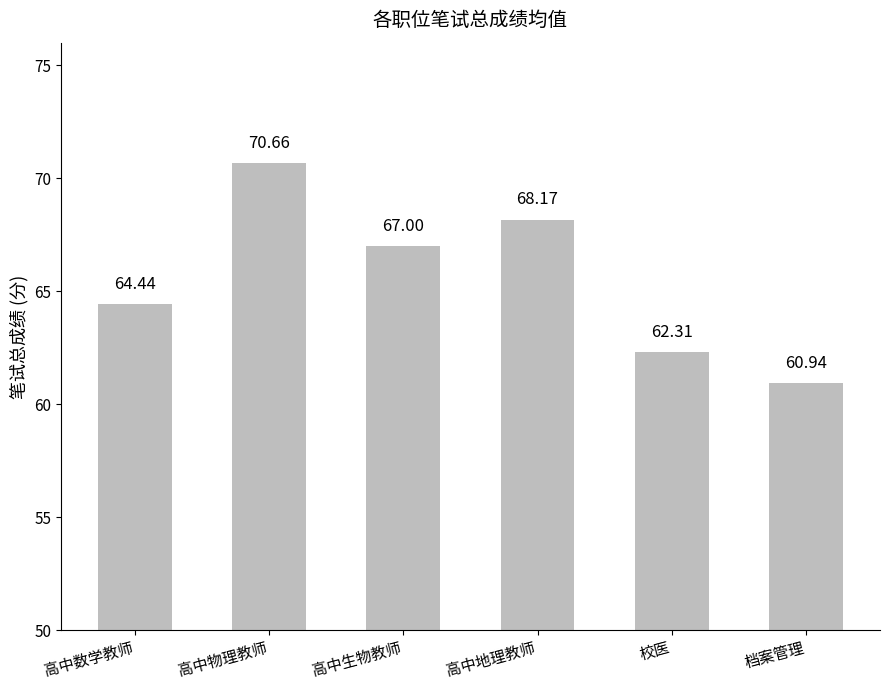

What is the change in value from 高中数学教师 to 高中地理教师?

+3.7